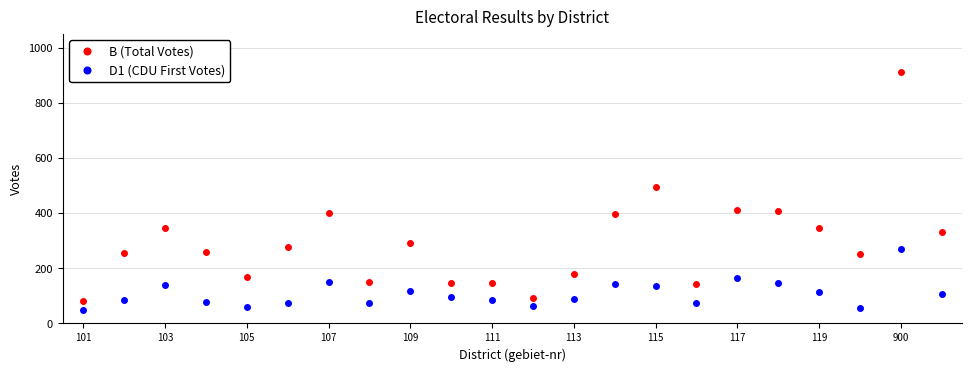

Which series has the largest total across all categories?

B (Total Votes)